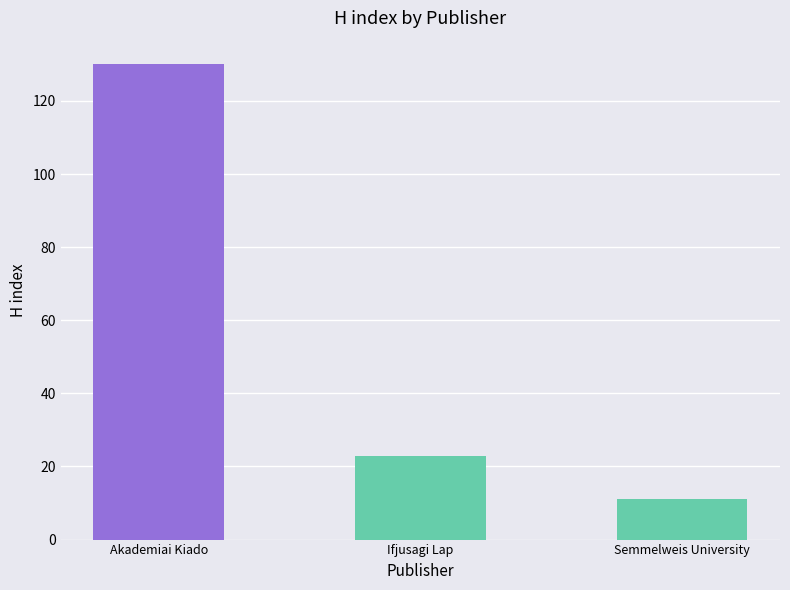

List the labels in order of value, smallest first.

Semmelweis University, Ifjusagi Lap, Akademiai Kiado